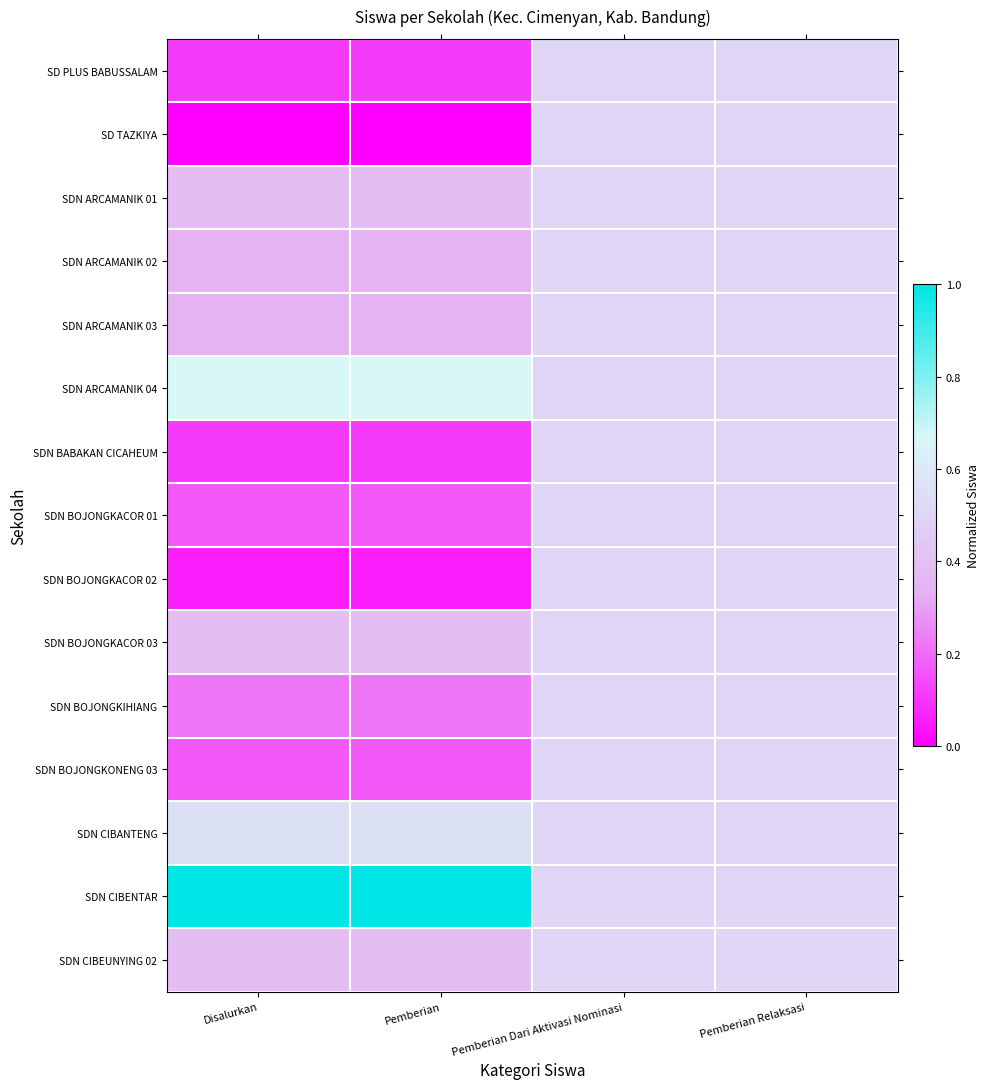

Which series has the widest spread of values?

SD TAZKIYA